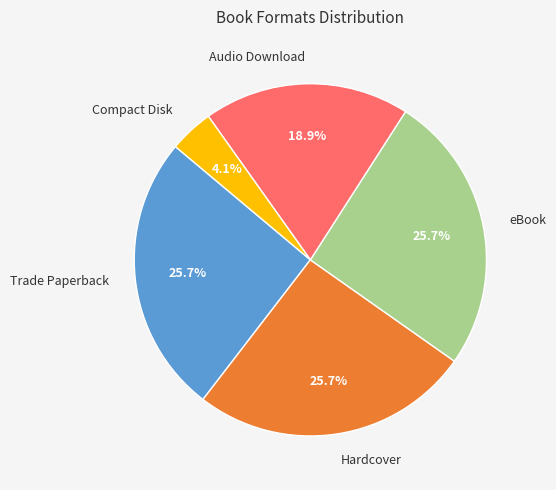

To the nearest percent, what portion does eBook represent?

26%